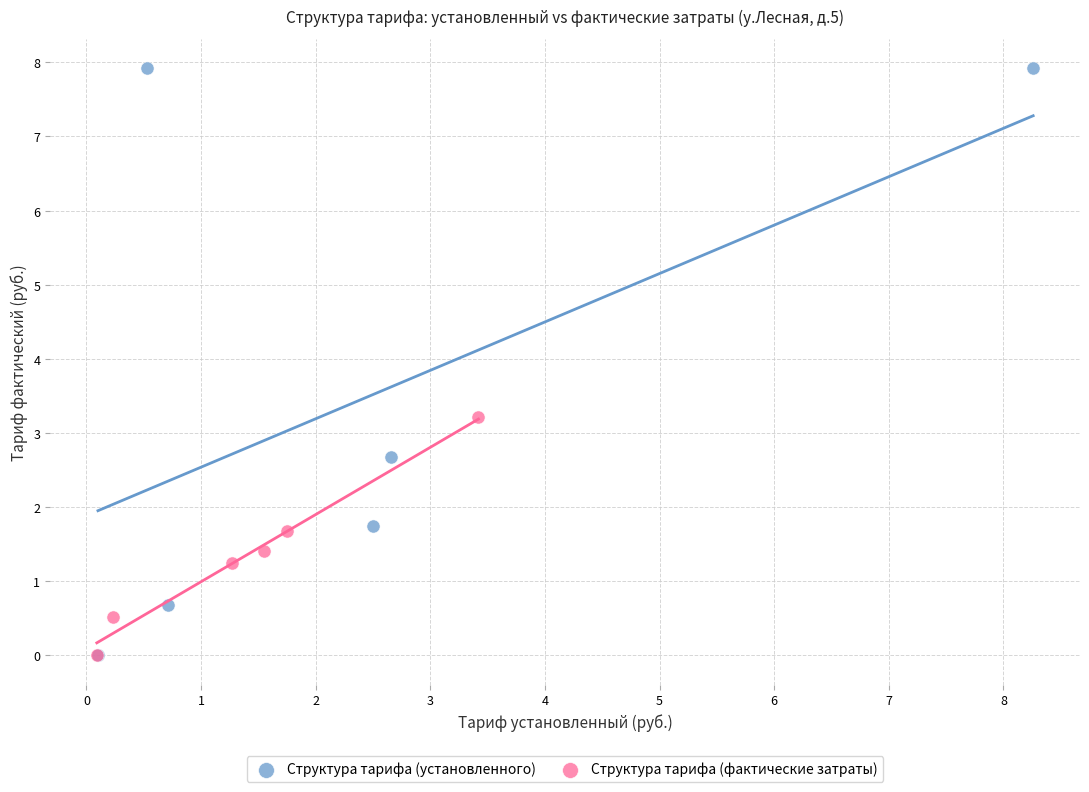

Which series contains the highest Y value?

Структура тарифа (установленного)